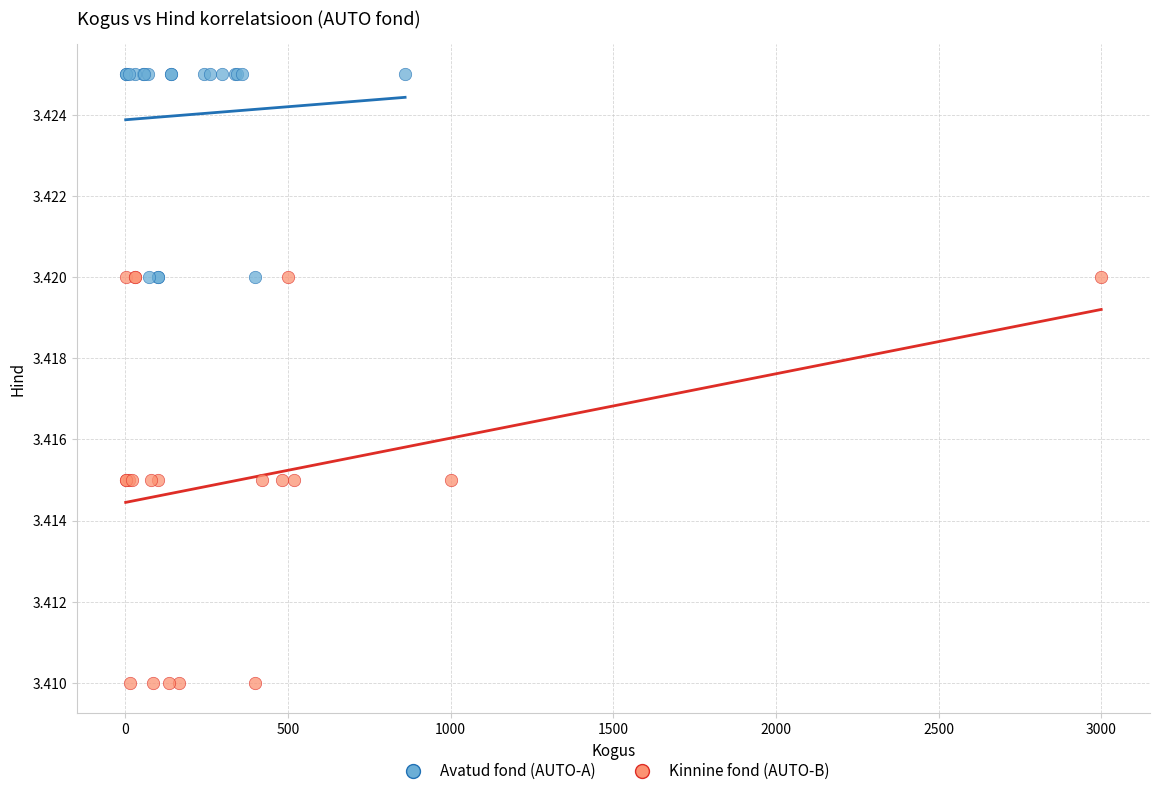

Which series has the widest spread of Y values?

Kinnine fond (AUTO-B)